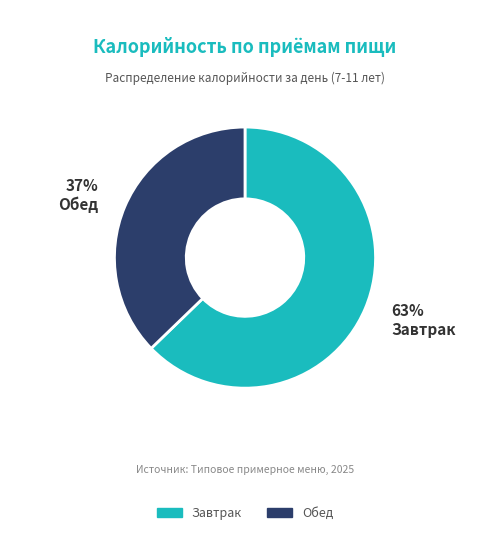

Approximately how many times larger is the value at Обед compared to Завтрак?

0.6